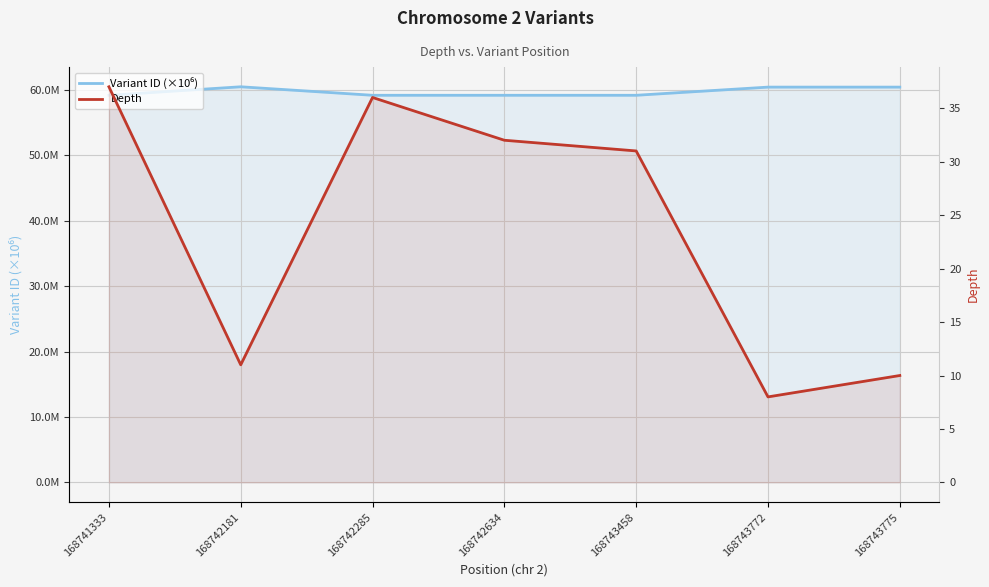

What are all the series names shown in the legend?

Variant ID (×10⁶), Depth